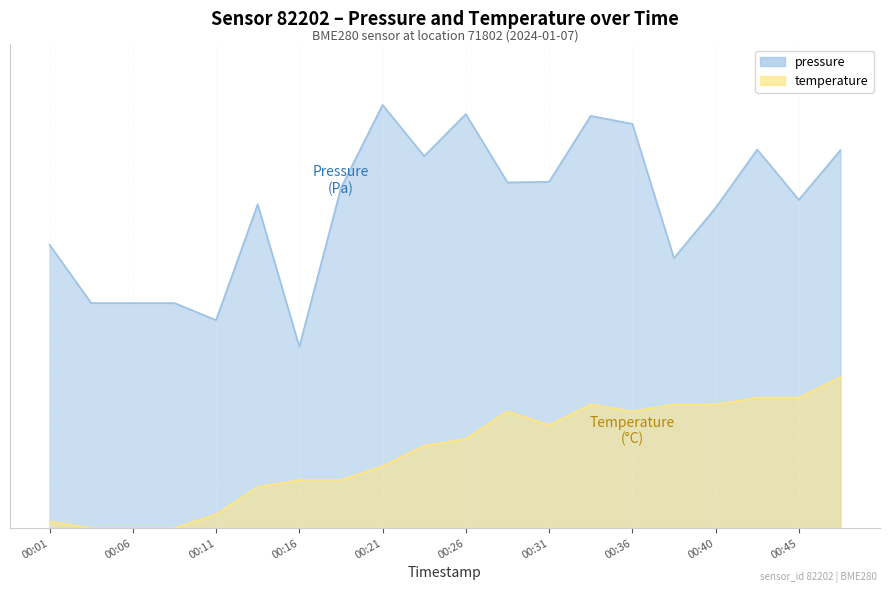

The value of temperature at 00:38 is 20.5. True or false?

True